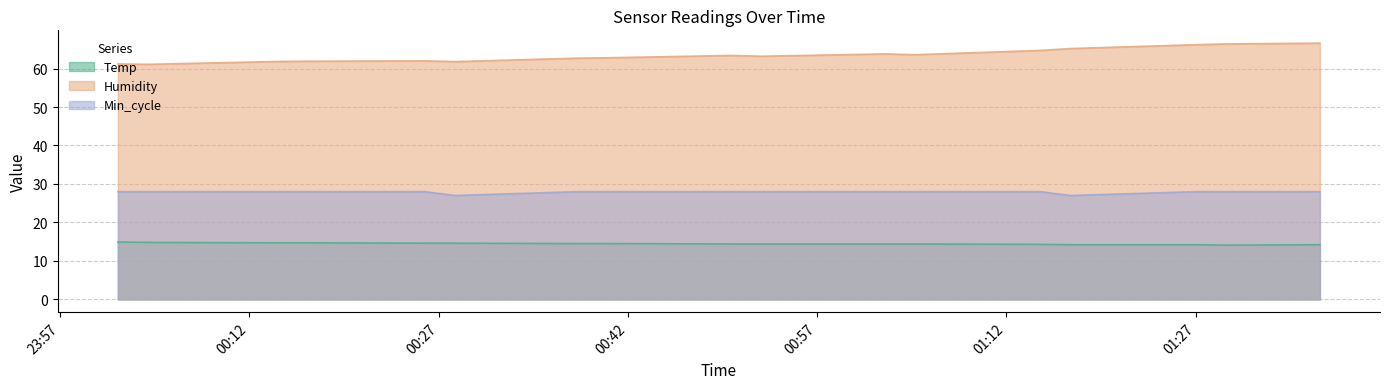

True or false: Humidity has a value of 62.7 at 2021/04/29 00:38:01.

True